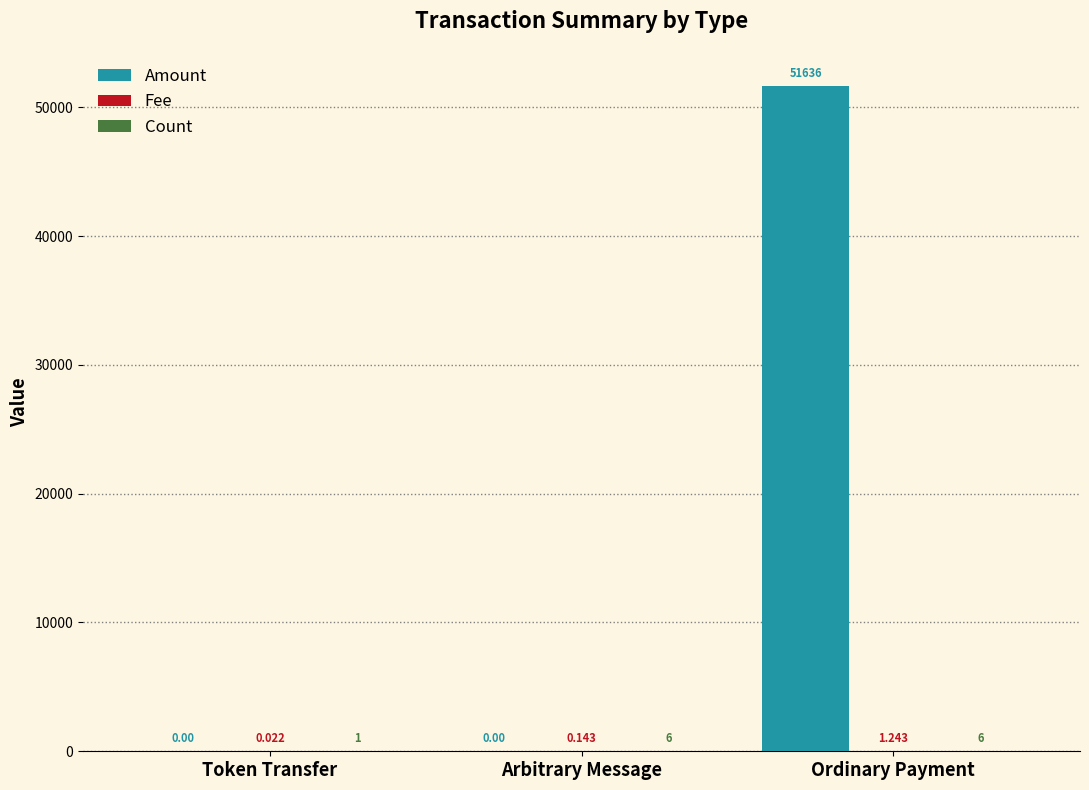

How many categories are shown in the chart?

3